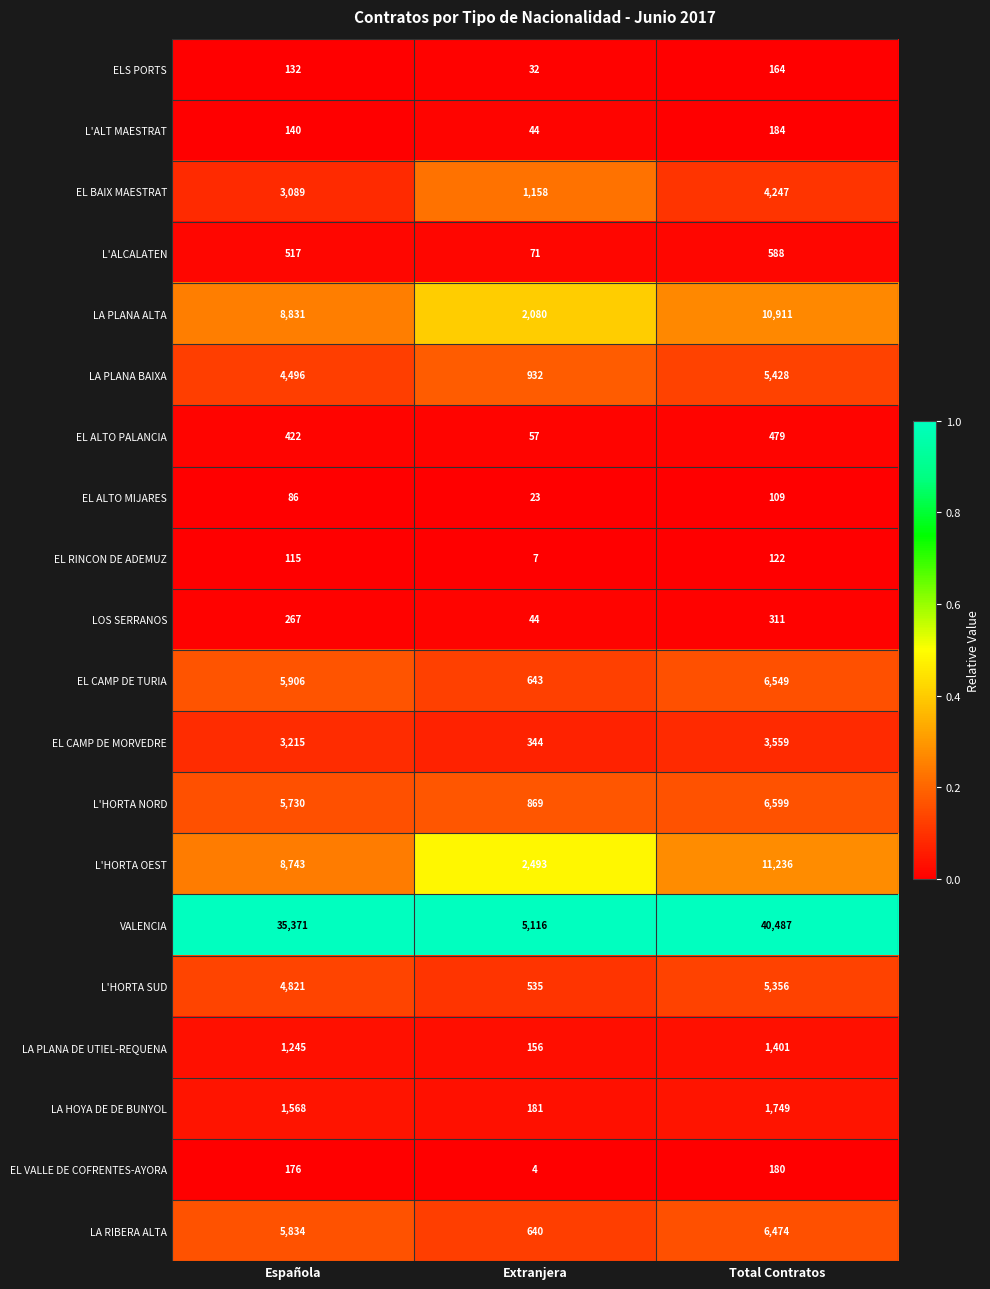

The L'HORTA OEST series shows 11236 at Total Contratos. True or false?

True